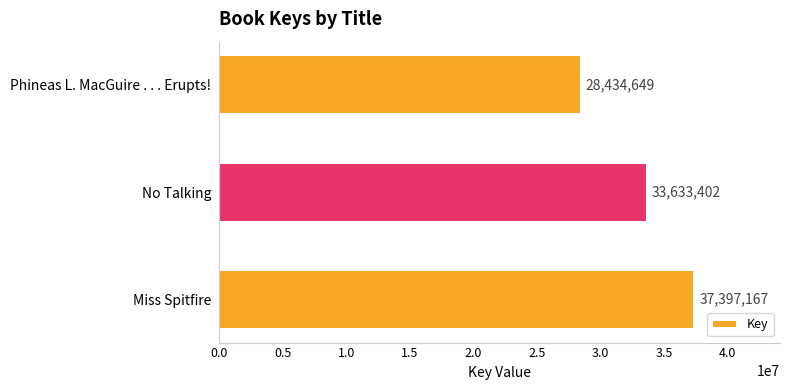

Which category has the lowest value across all series?

Phineas L. MacGuire . . . Erupts!